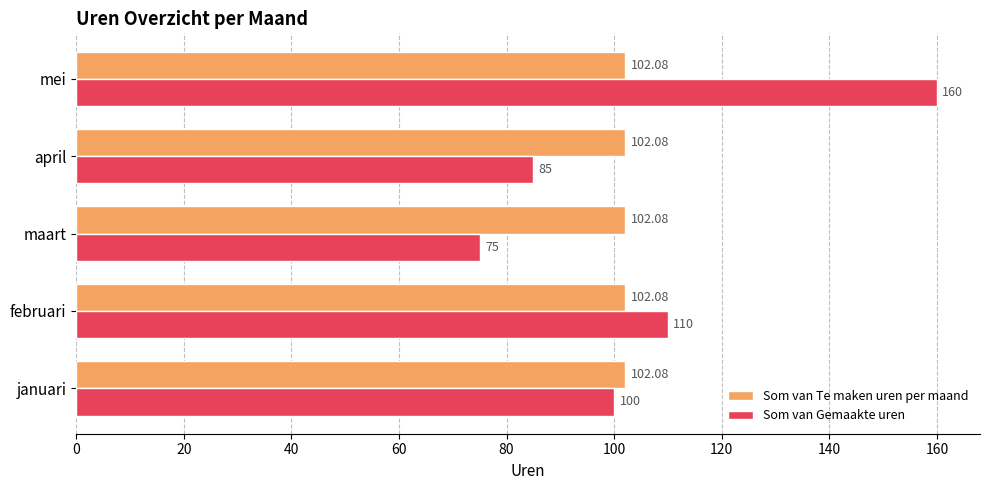

What is the sum of all Som van Gemaakte uren values?

530.0